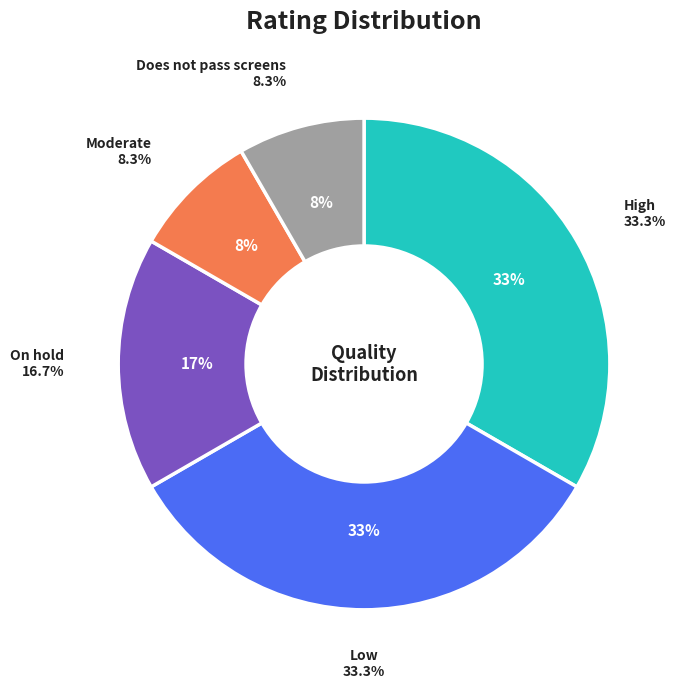

Which slice is the largest?

High